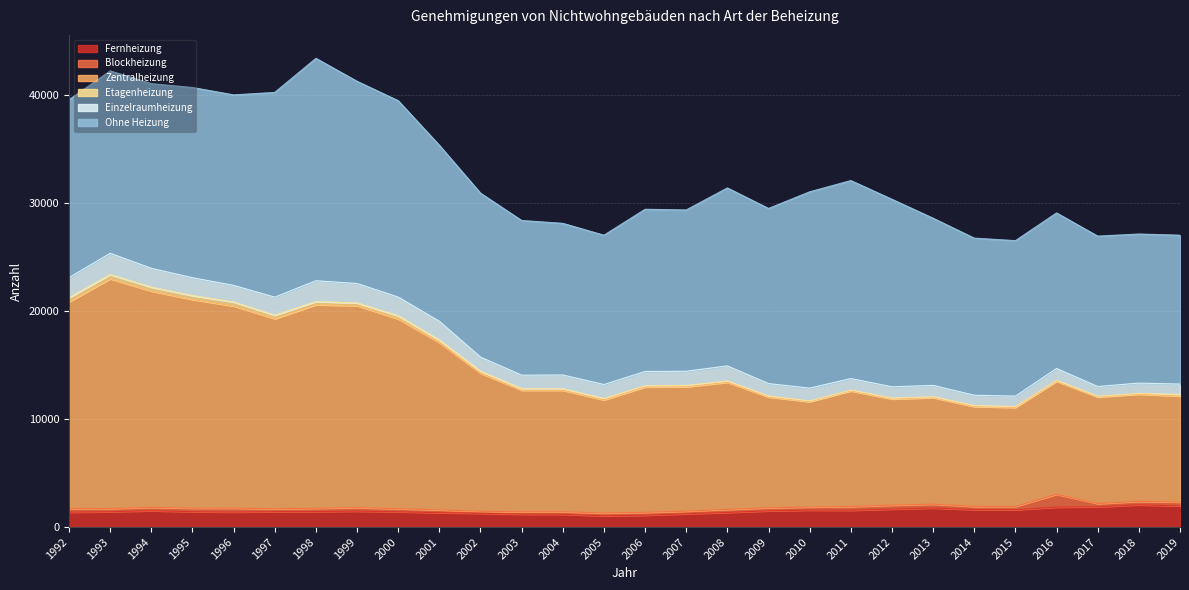

Between 1992 and 2011, which series saw the biggest shift?

Zentralheizung